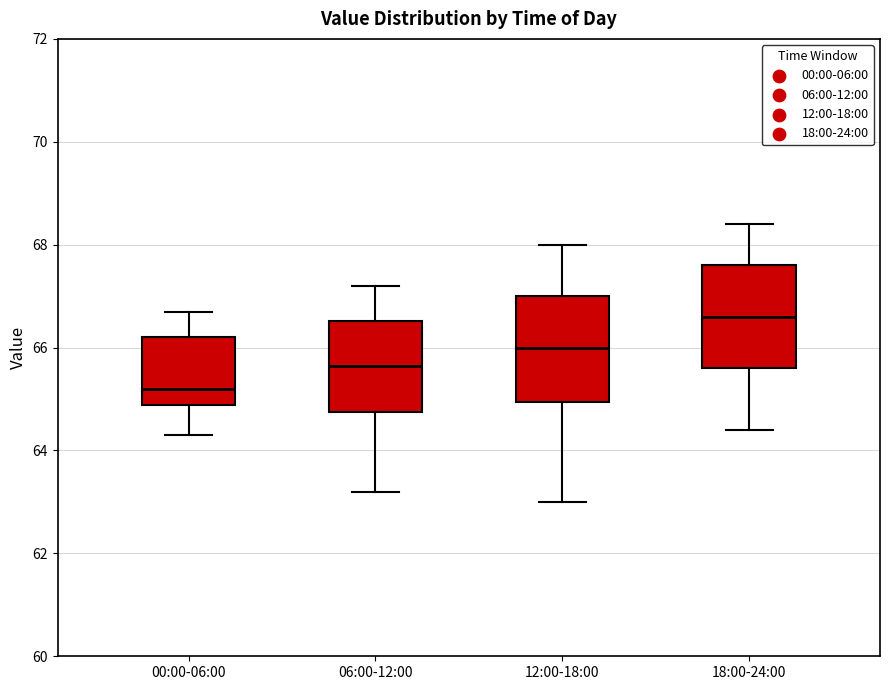

Where is the lower edge of the box for 00:00-06:00 on the y-axis? The values are not printed on the chart, so give them approximately, as read against the axis.

64.8